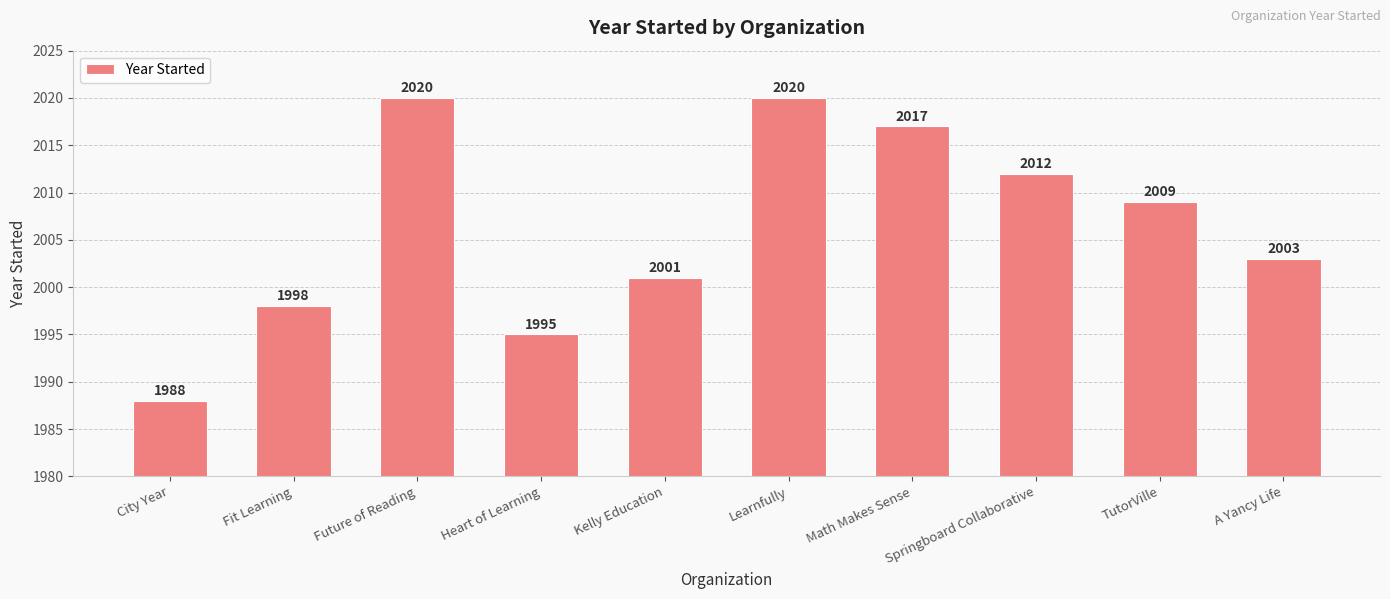

At which label does the data first exceed 2009?

Future of Reading